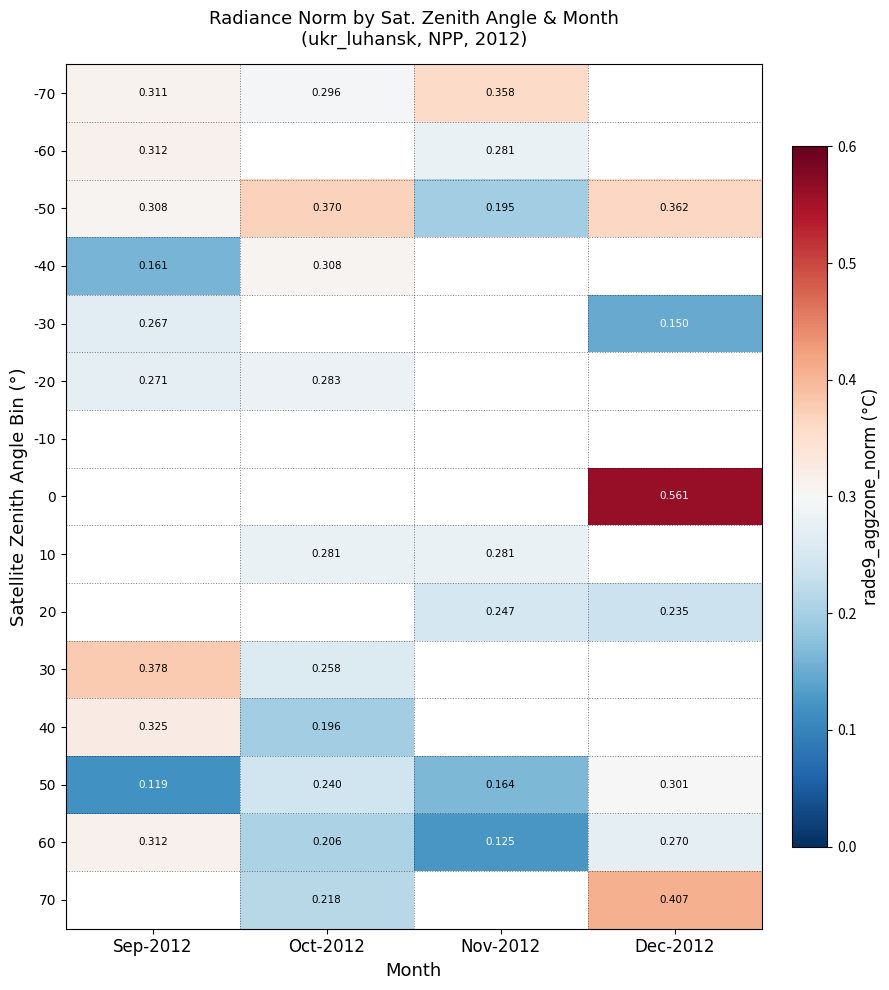

Is the value of 0 at Dec-2012 greater than the value of 70 at Oct-2012?

Yes